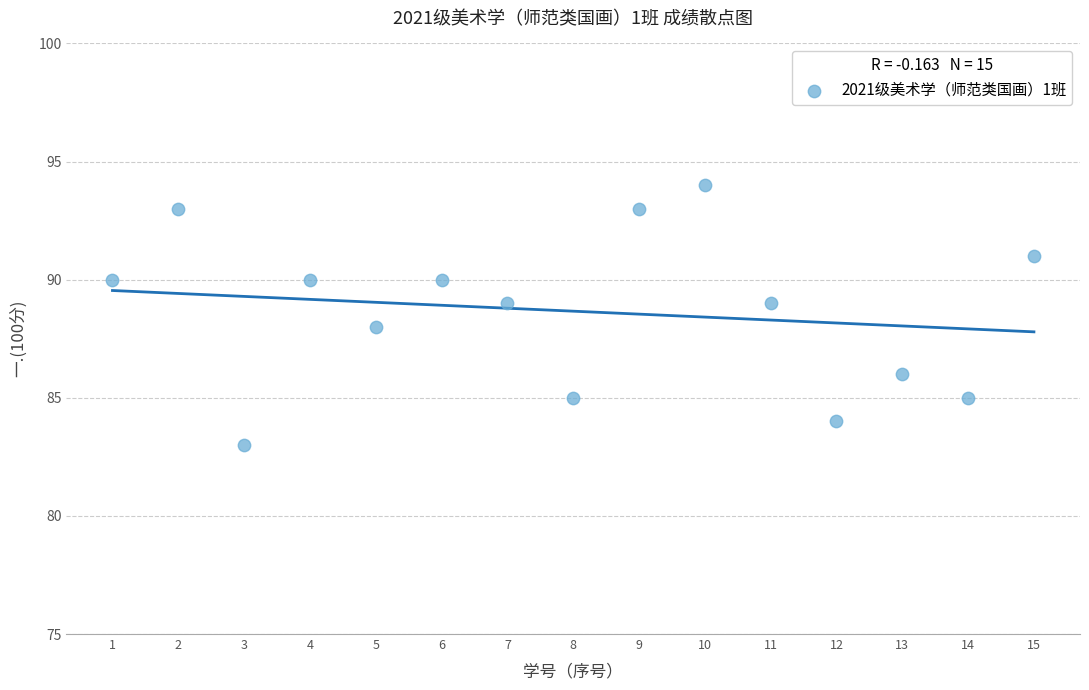

What is the range of Y values (max minus min)?

11